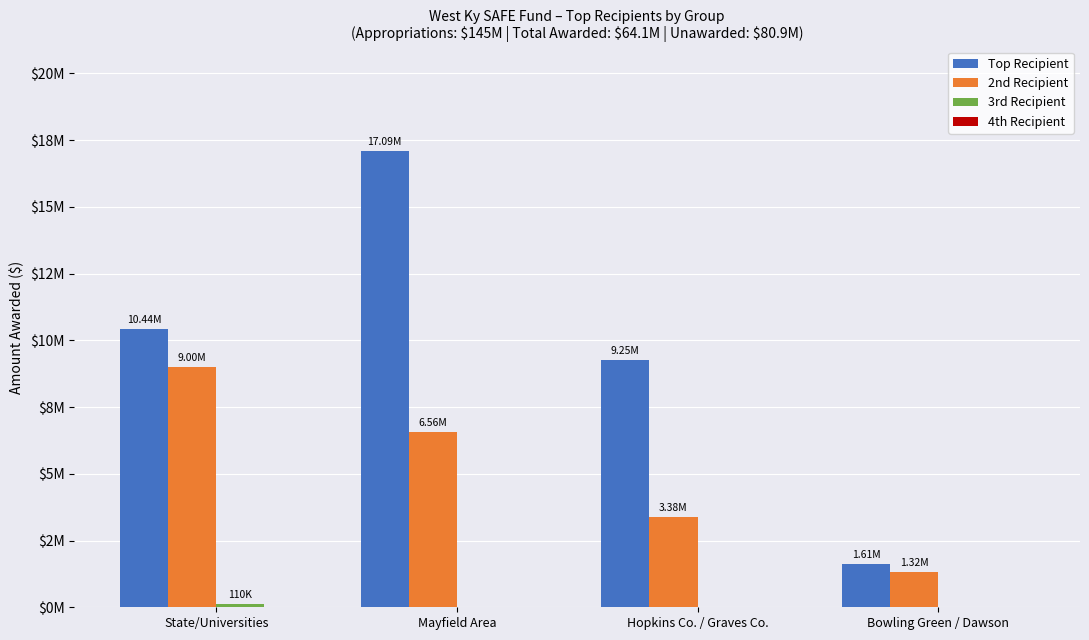

At which label does 2nd Recipient first exceed 6556546?

State/Universities